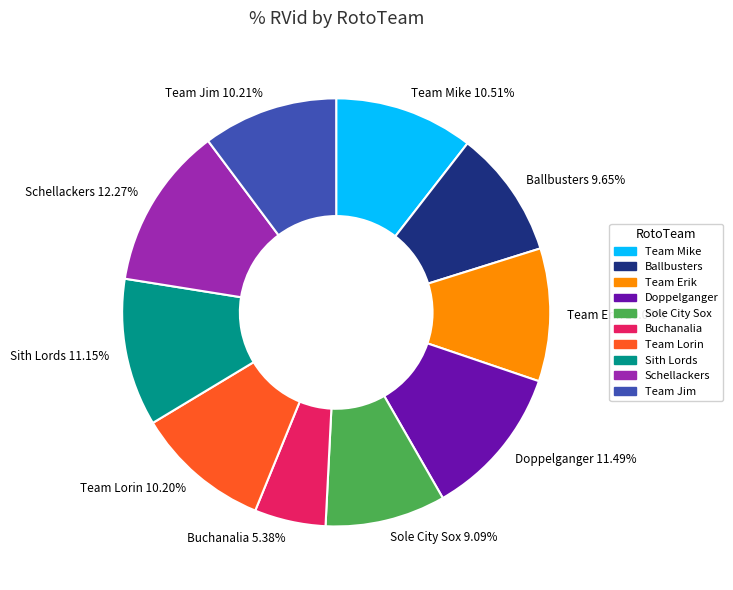

Count the number of slices in the pie.

10